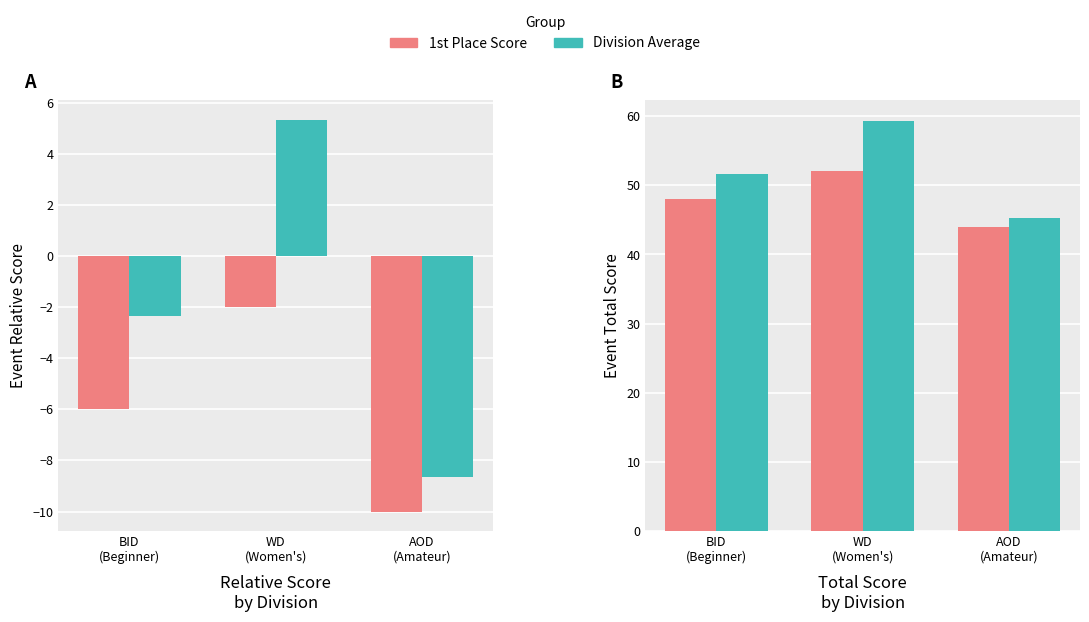

What is the minimum value for 1st Place Score?

44.0